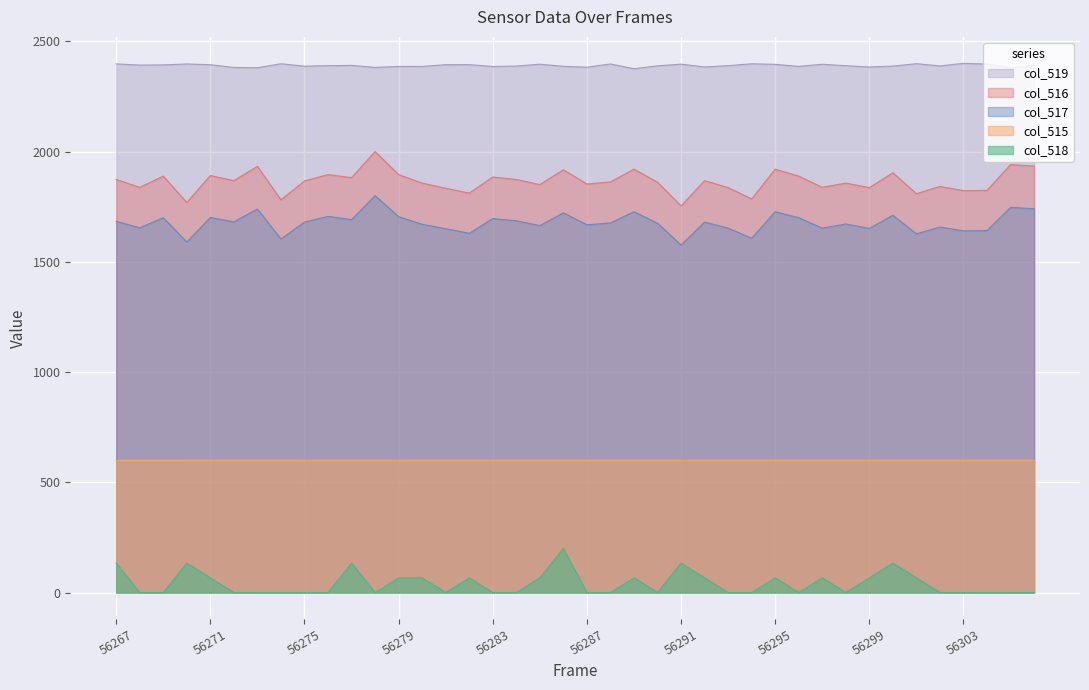

What is the average value of the col_515 series?

599.8